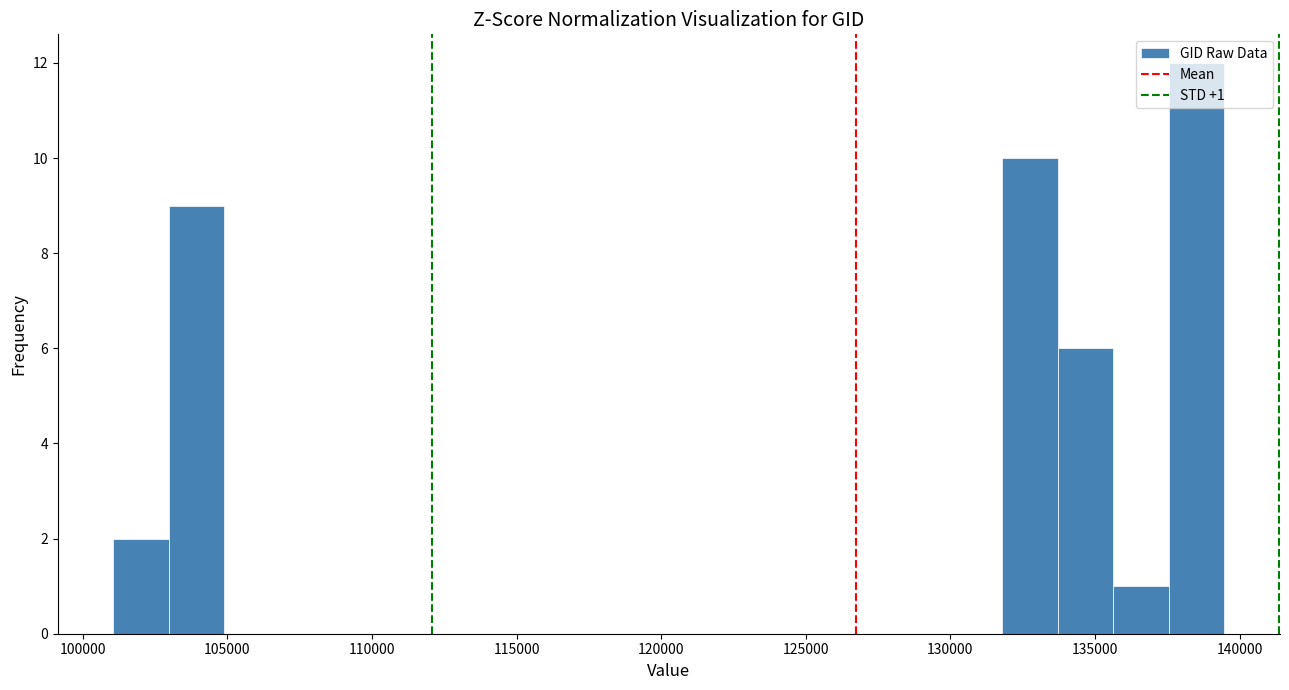

Read against the x-axis, roughly where is the centre of the tallest bar?

138500